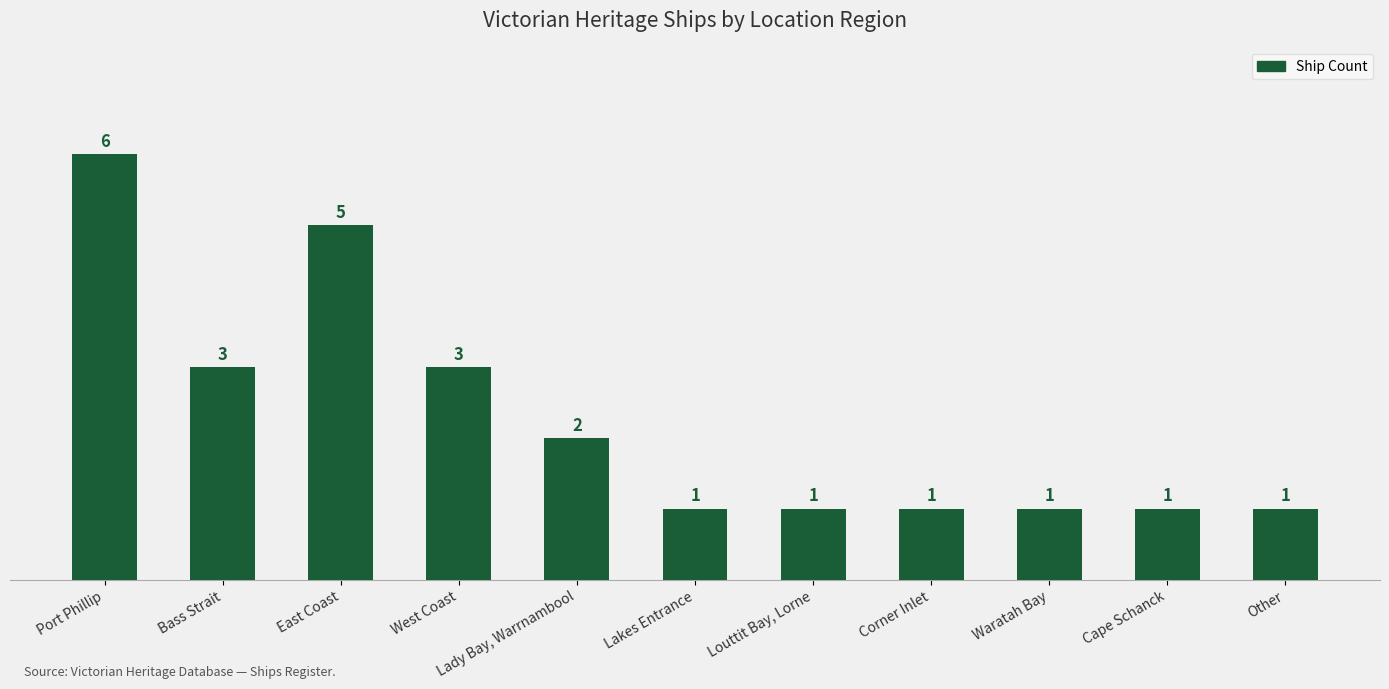

The value at Other is 2. True or false?

False